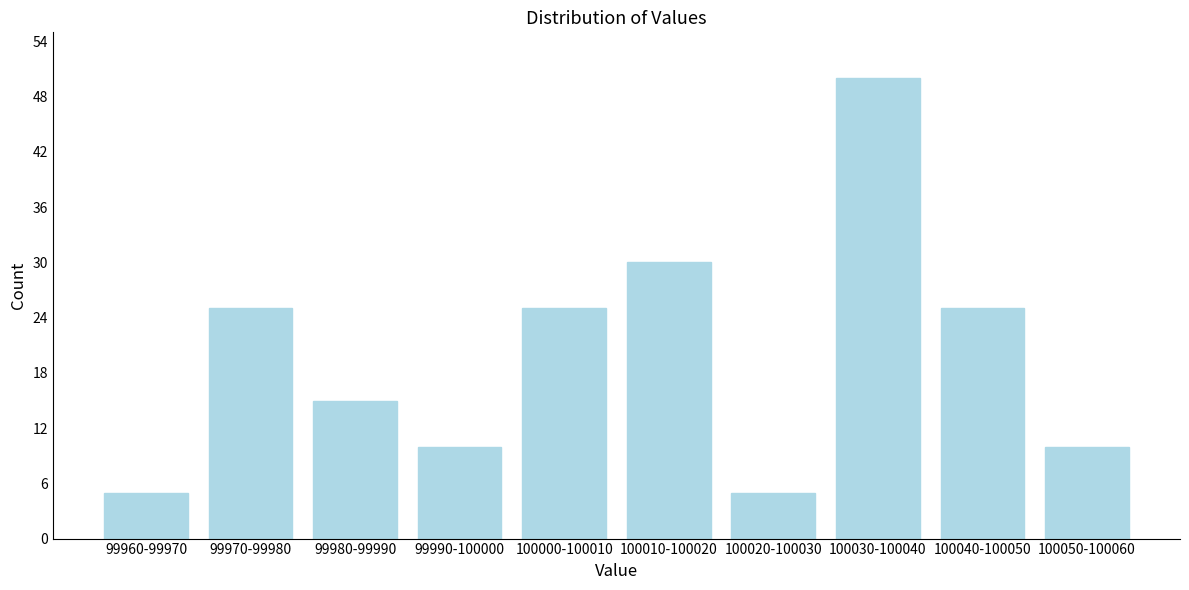

Reading left to right, what are all the values shown in this chart?

5	25	15	10	25	30	5	50	25	10